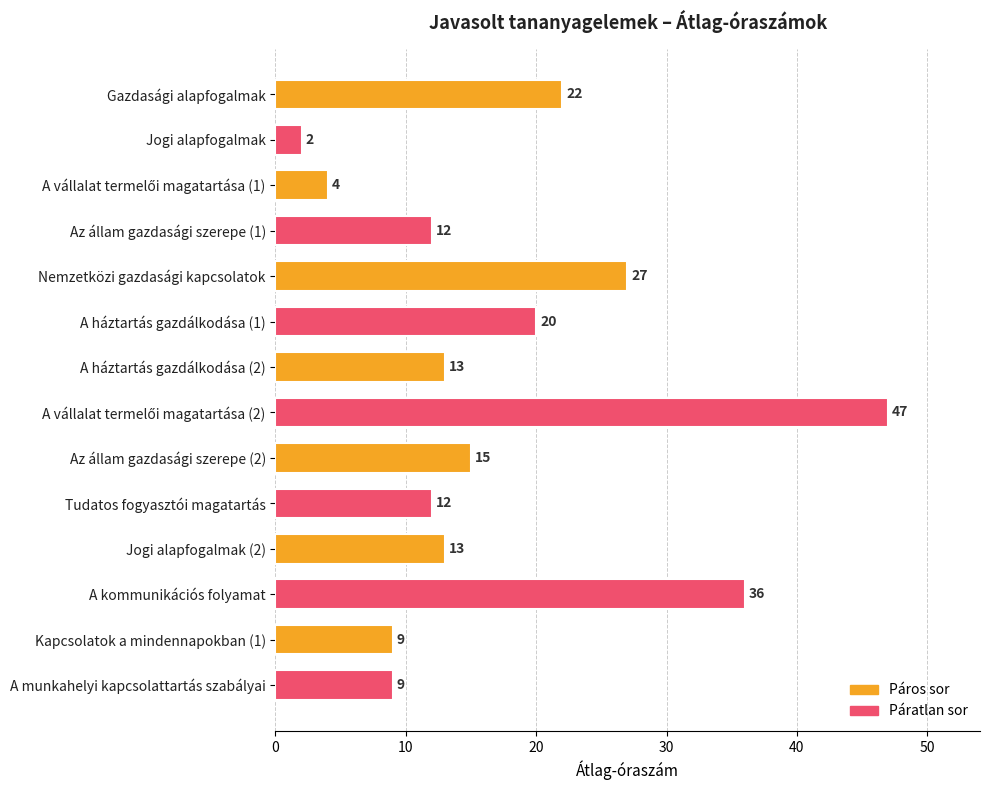

What is the change in value from Az állam gazdasági szerepe (1) to Kapcsolatok a mindennapokban (1)?

-3